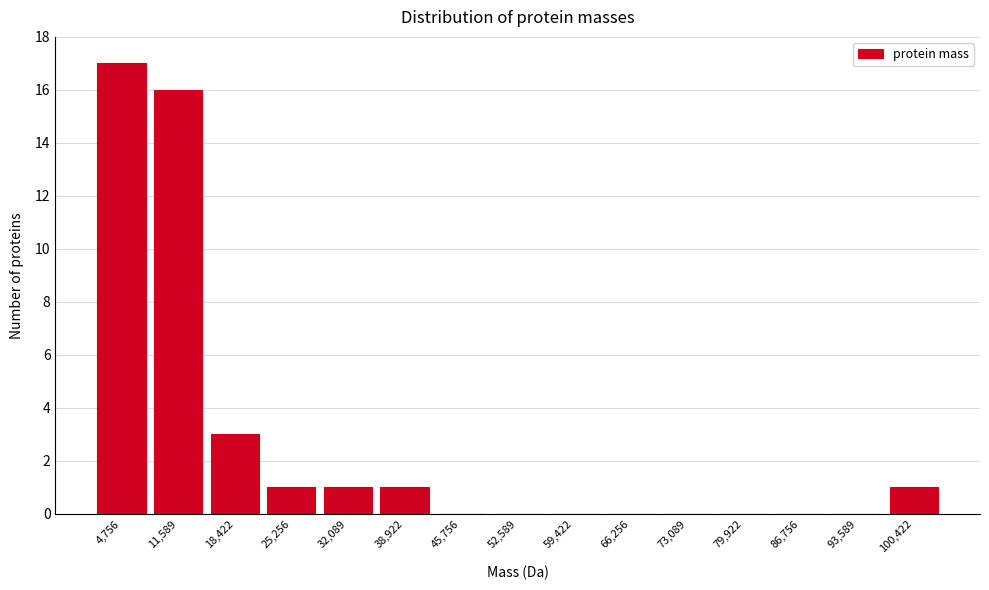

Reading right to left, transcribe all the data shown in this chart.

100,422=1	93,589=0	86,756=0	79,922=0	73,089=0	66,256=0	59,422=0	52,589=0	45,756=0	38,922=1	32,089=1	25,256=1	18,422=3	11,589=16	4,756=17